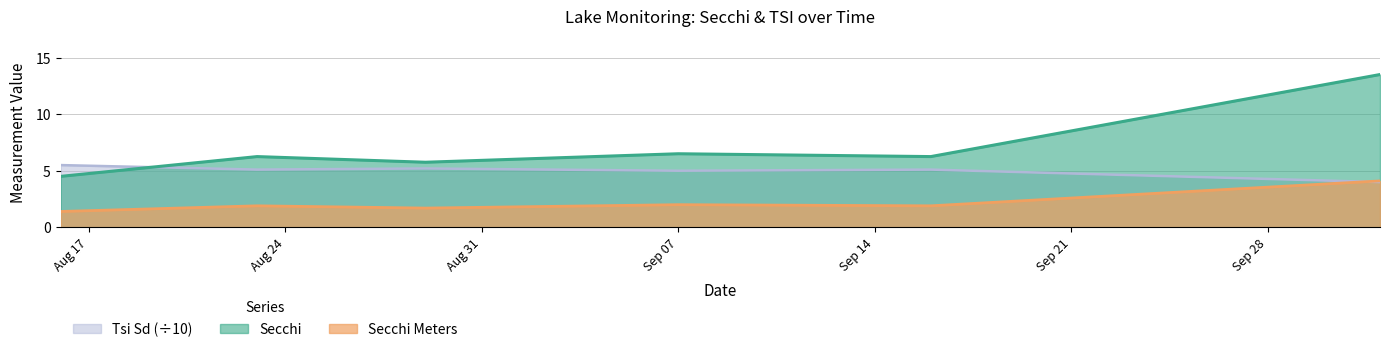

How many times do Tsi Sd and Secchi Meters cross each other?

1